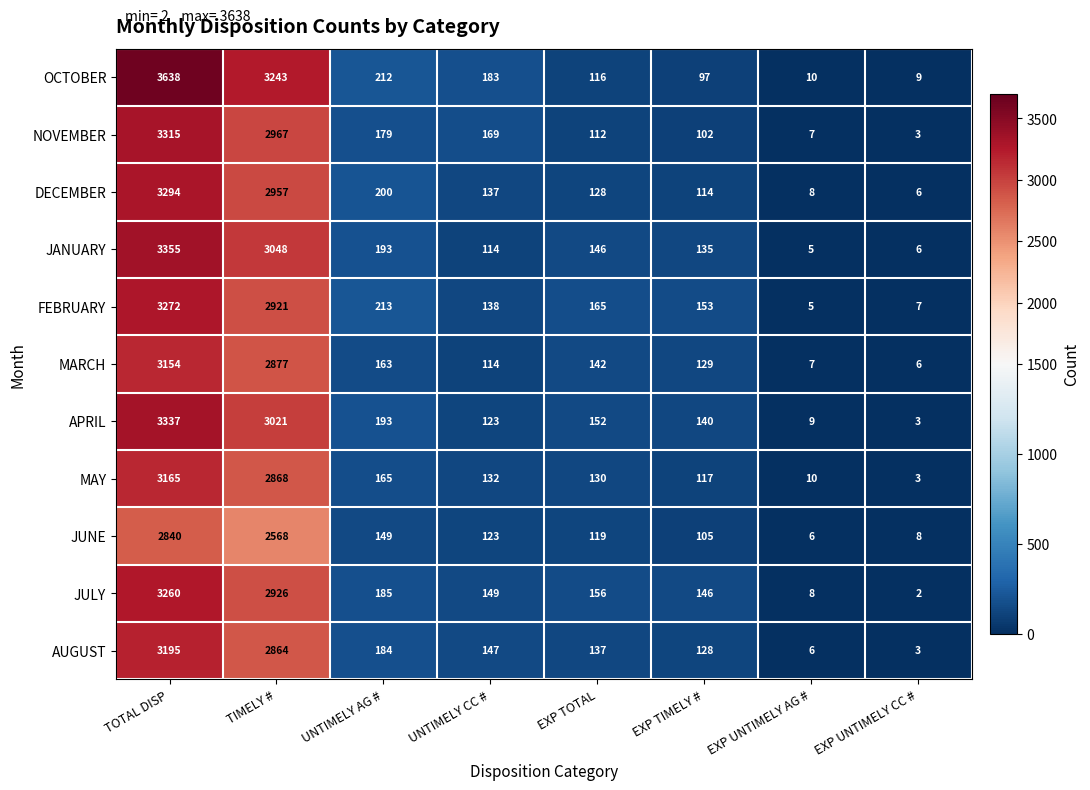

The value of DECEMBER at EXP UNTIMELY AG # is 3. True or false?

False